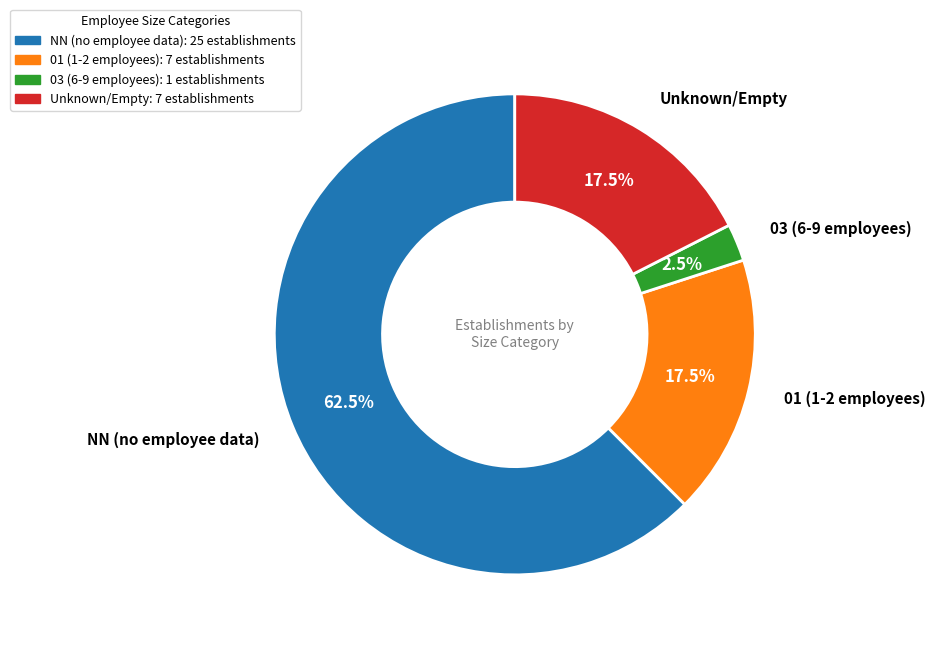

Which has a higher value, NN (no employee data): 25 establishments or 03 (6-9 employees): 1 establishments?

NN (no employee data): 25 establishments